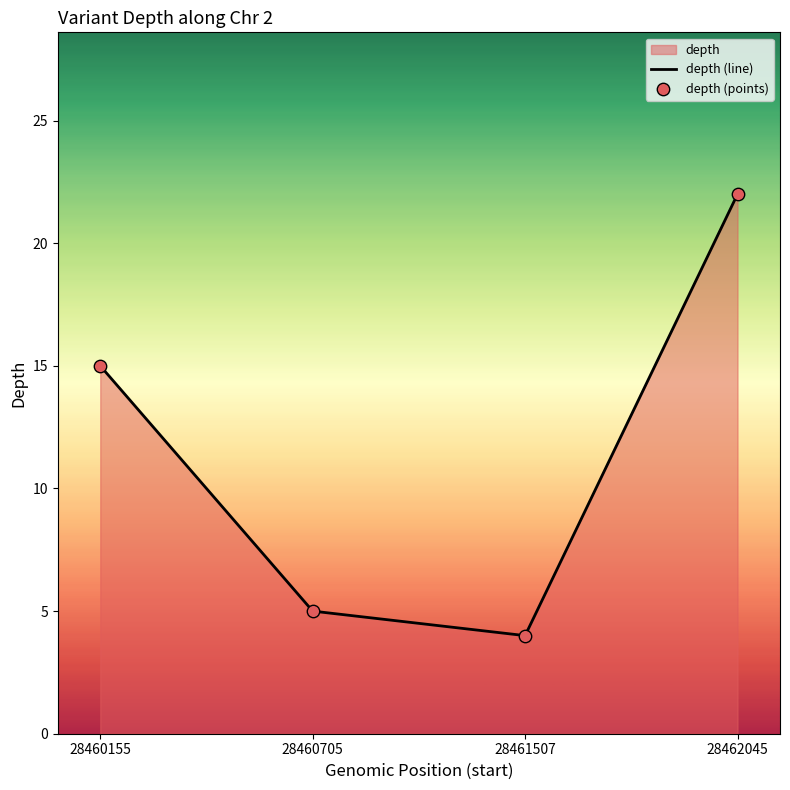

Which series has the largest Y range (max minus min)?

depth (line)